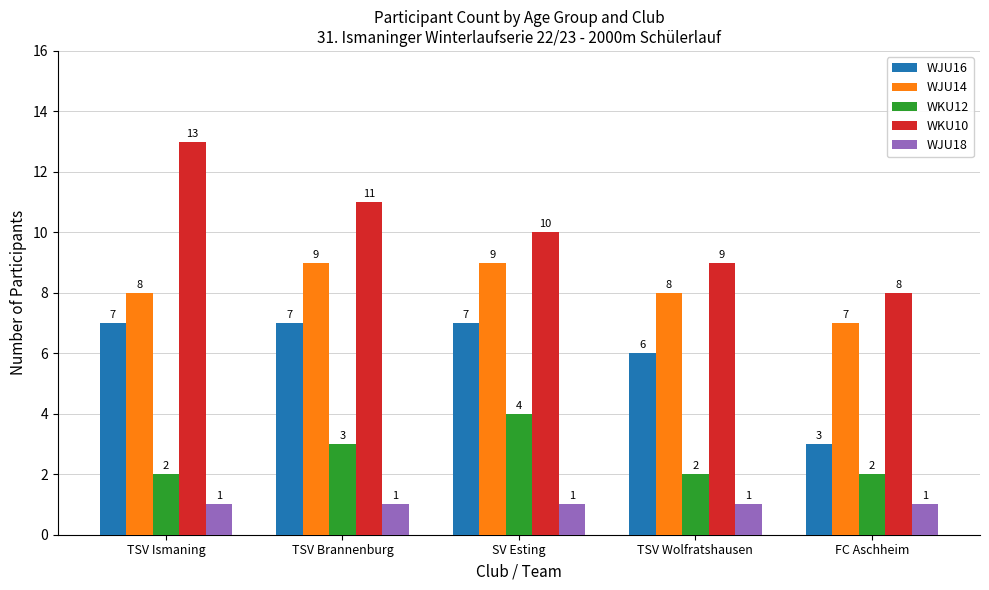

What is the difference between the maximum and second lowest values in the WJU14 series?

1